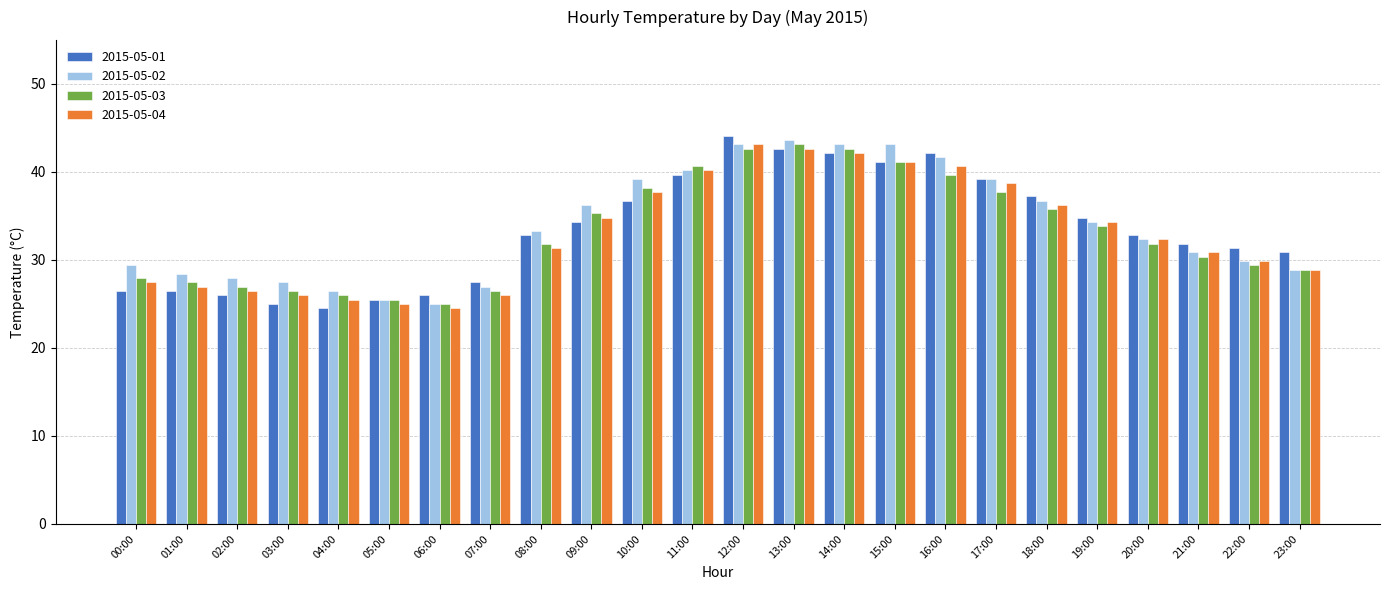

What is the sum of the 2015-05-04 values at 19:00 and 14:00?

76.4